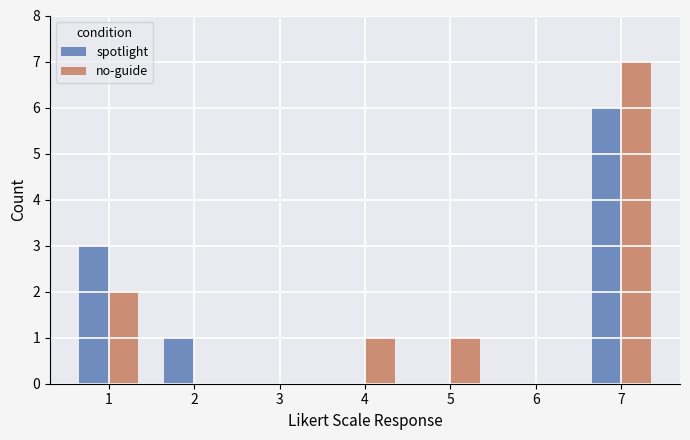

Read the no-guide value at 7.

7